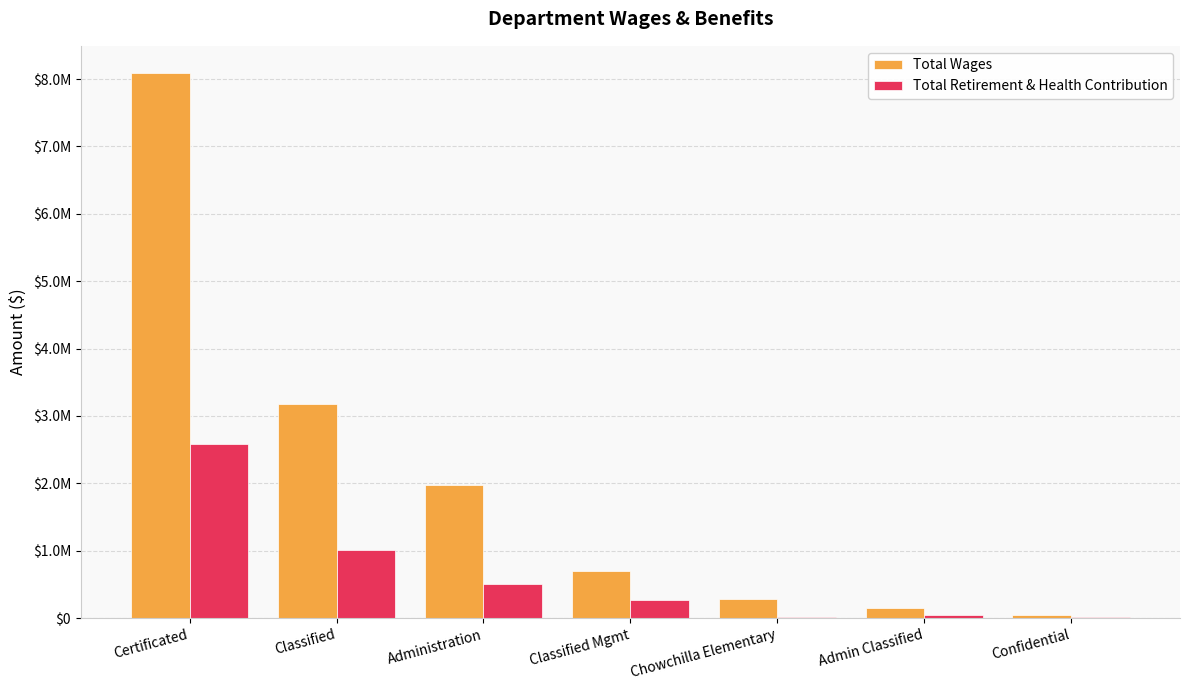

Rank the categories by Total Wages value from highest to lowest.

Certificated, Classified, Administration, Classified Mgmt, Chowchilla Elementary, Admin Classified, Confidential